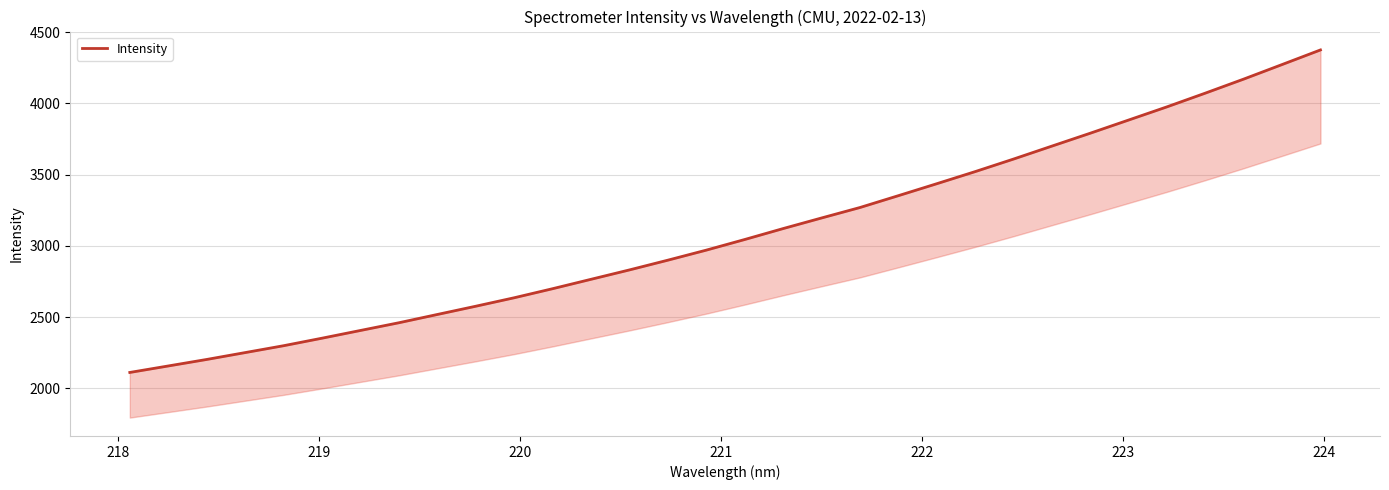

How many lines are shown in the chart?

1